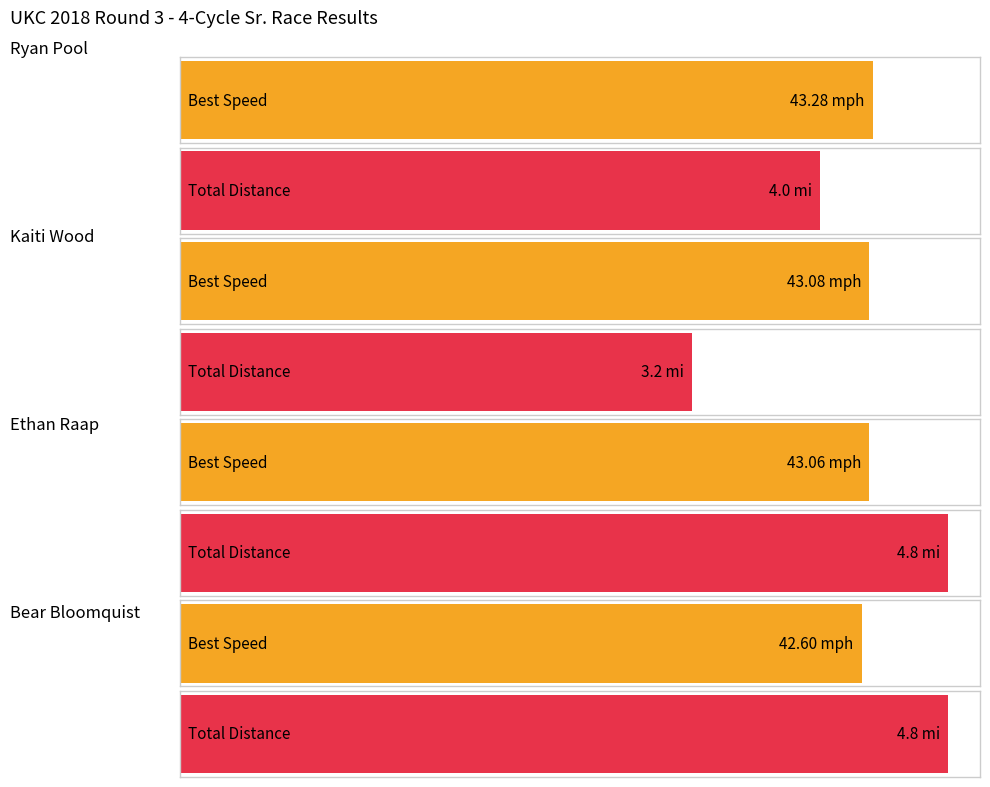

What is the maximum value for Best Speed?

43.3